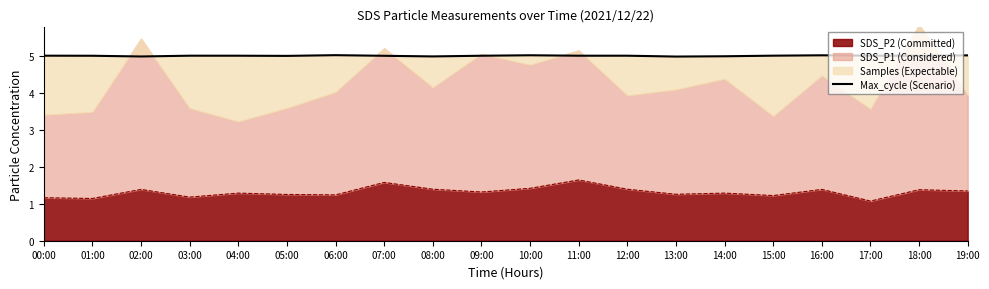

The SDS_P2 (Committed) series shows 0.8 at 05:00. True or false?

False